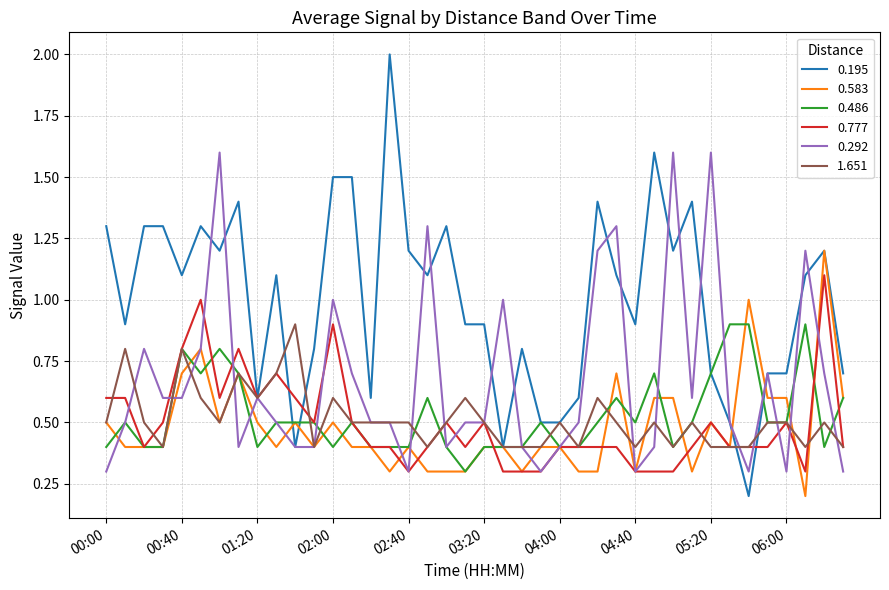

Which series has the largest range (max minus min)?

0.195